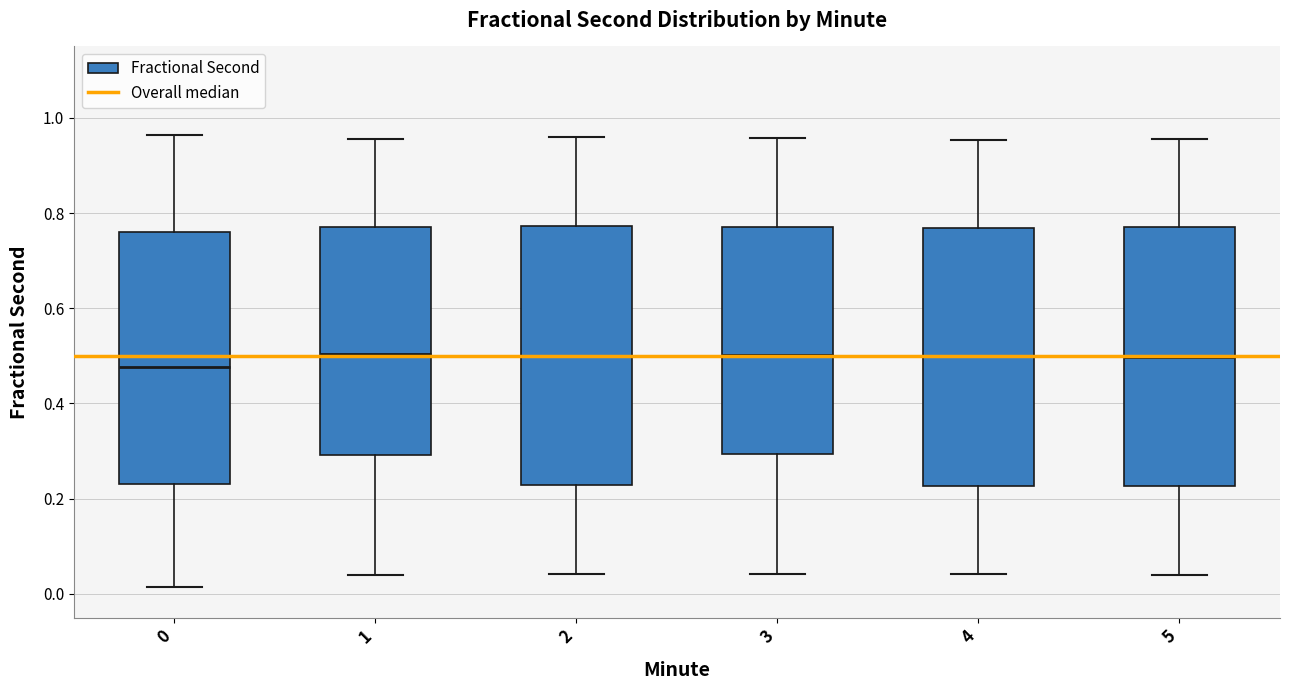

Reading left to right, read every box against the y-axis: the position of its median line, the range the box covers, and the ends of its whiskers. The values are not printed on the chart, so give them approximately, as read against the axis.

0: median 0.48, box 0.24 to 0.76, whiskers 0.02 to 0.96
1: median 0.50, box 0.30 to 0.76, whiskers 0.04 to 0.96
2: median 0.50, box 0.22 to 0.78, whiskers 0.04 to 0.96
3: median 0.50, box 0.30 to 0.76, whiskers 0.04 to 0.96
4: median 0.50, box 0.22 to 0.76, whiskers 0.04 to 0.96
5: median 0.50, box 0.22 to 0.76, whiskers 0.04 to 0.96